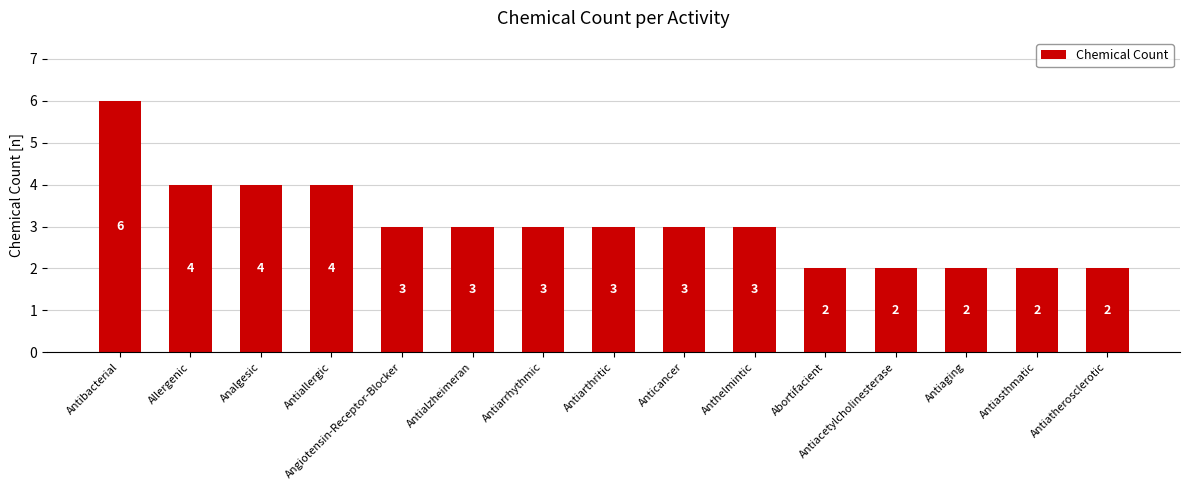

Count the number of categories in the chart.

15